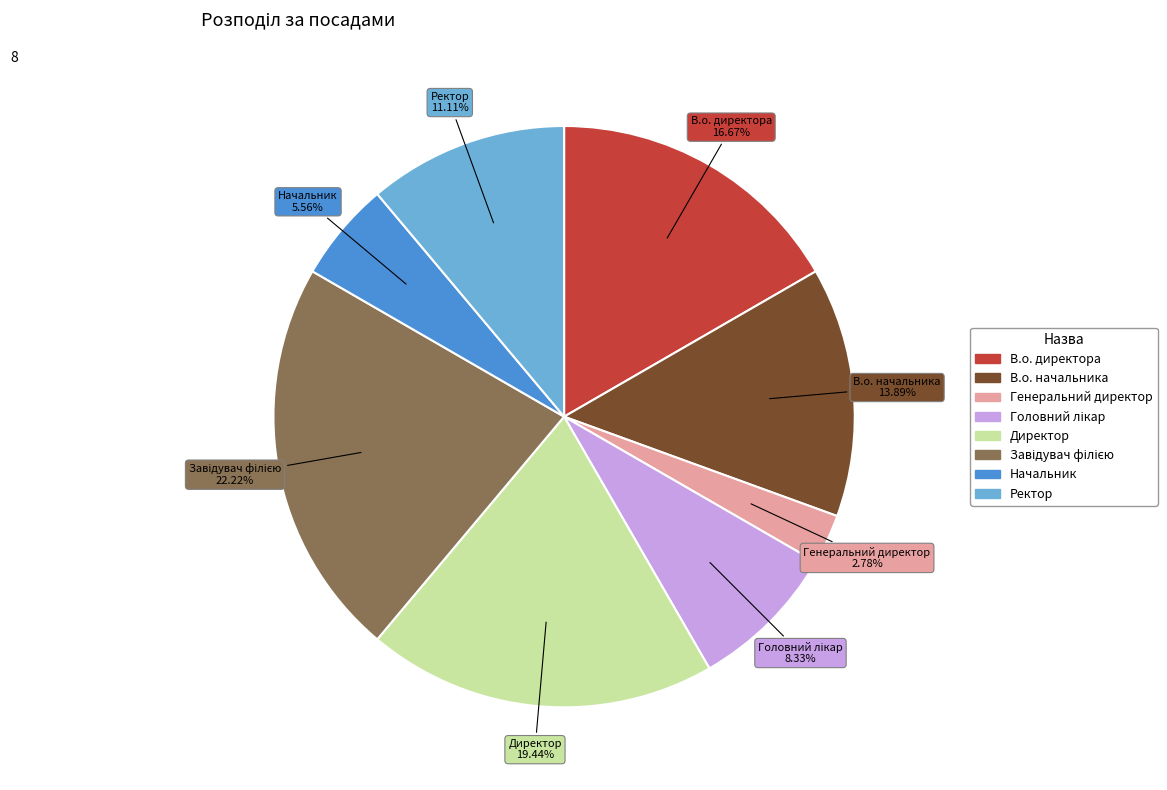

What is the smallest slice in the pie chart?

Генеральний директор